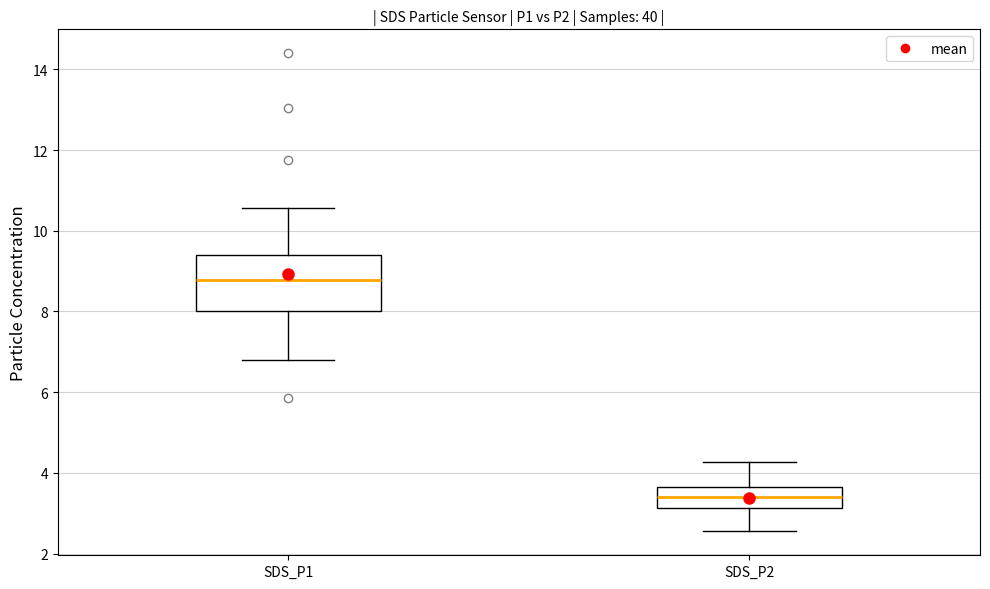

Reading left to right, read every box against the y-axis: the position of its median line, the range the box covers, and the ends of its whiskers. The values are not printed on the chart, so give them approximately, as read against the axis.

SDS_P1: median 8.8, box 8.0 to 9.4, whiskers 6.8 to 10.6
SDS_P2: median 3.4, box 3.2 to 3.6, whiskers 2.6 to 4.2